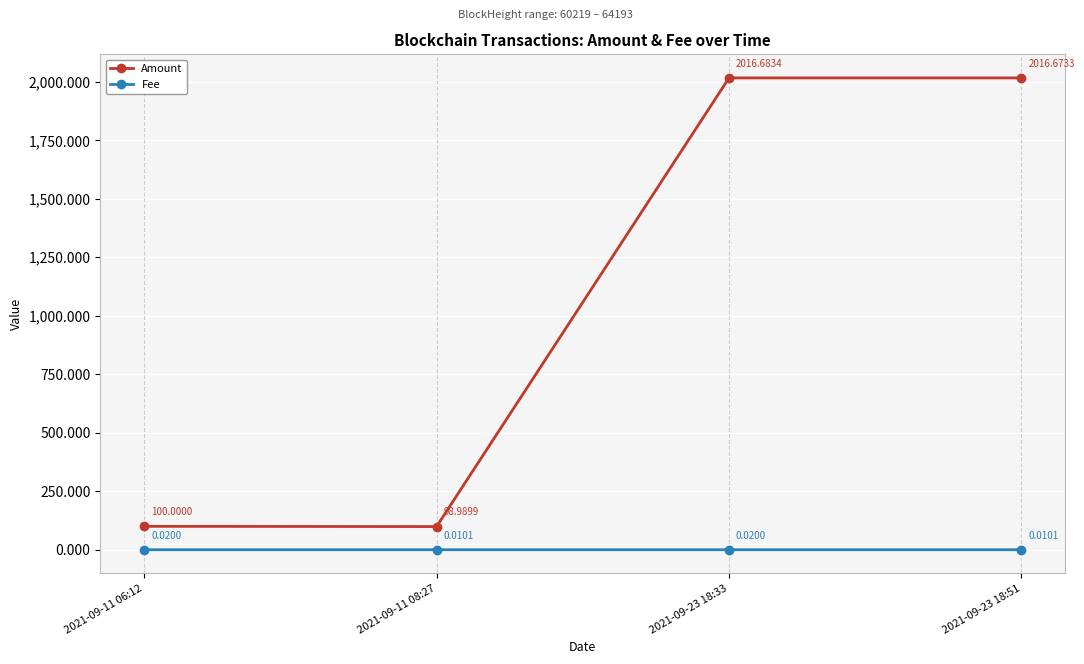

In Amount, how many points are higher than both neighbors (excluding endpoints)?

1